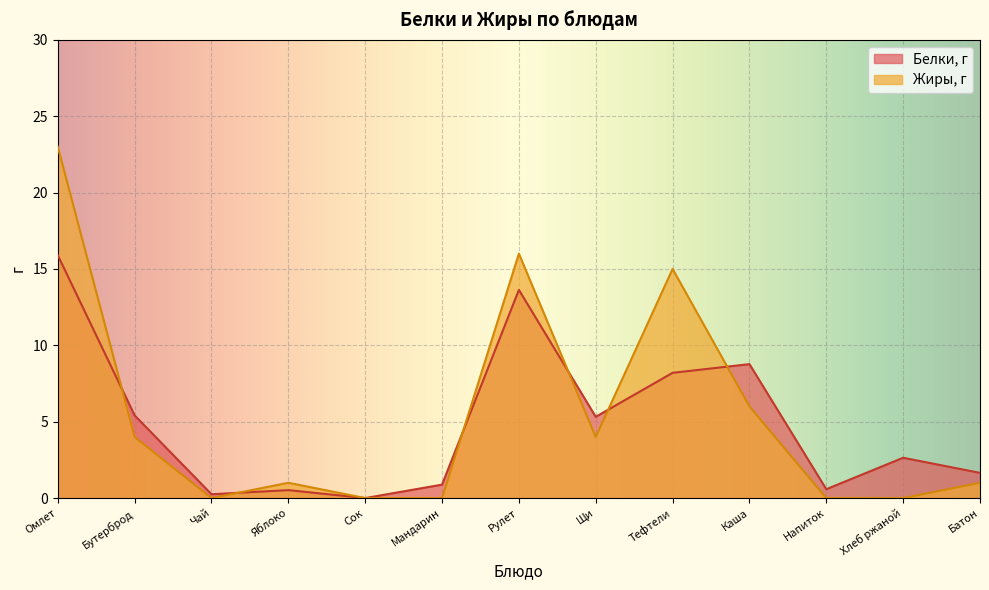

What is the total value across all series at Щи?

9.3